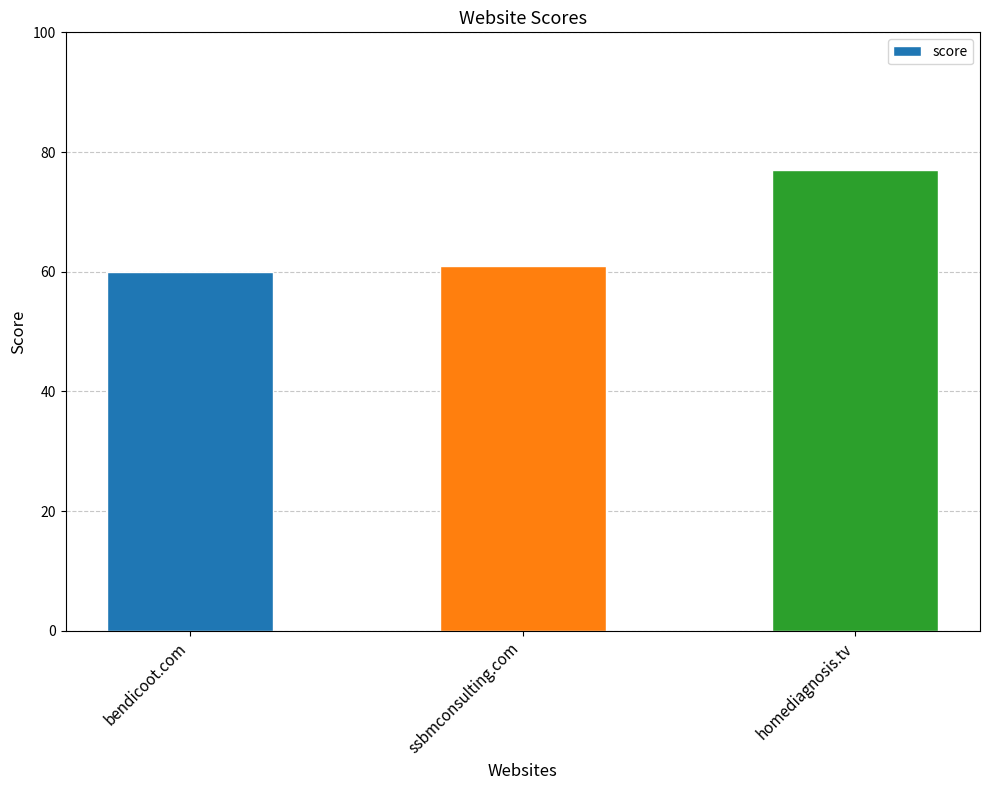

What is the difference between the values at ssbmconsulting.com and homediagnosis.tv?

16